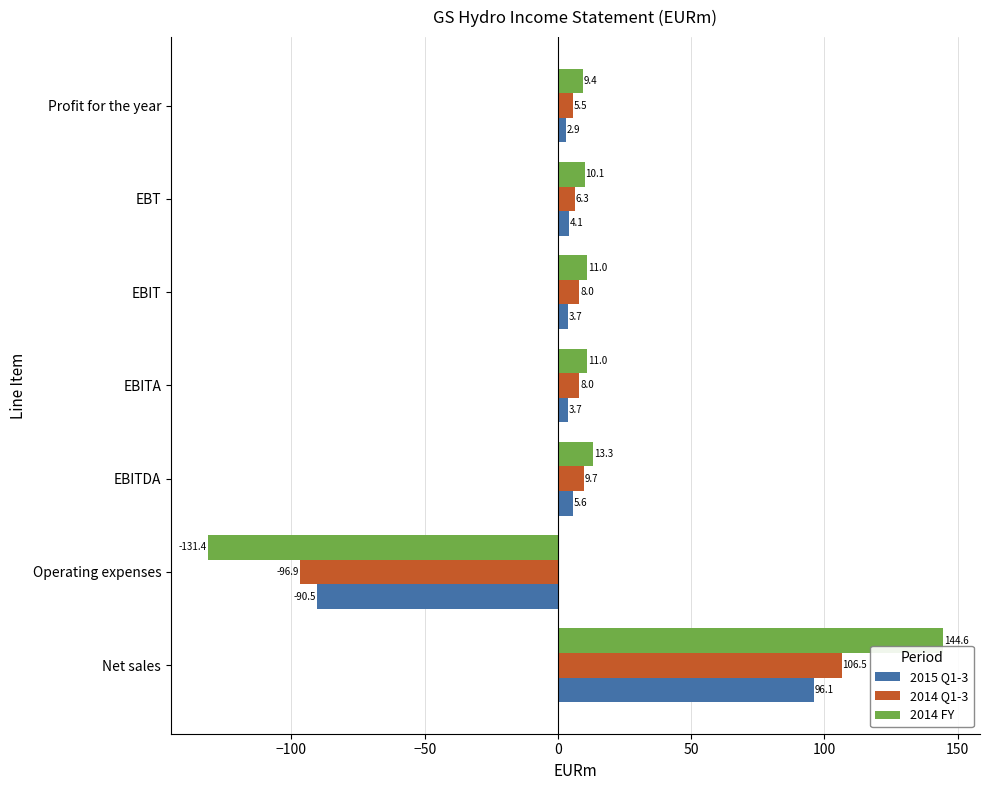

Rank the series at EBIT from lowest to highest value.

2015 Q1-3, 2014 Q1-3, 2014 FY